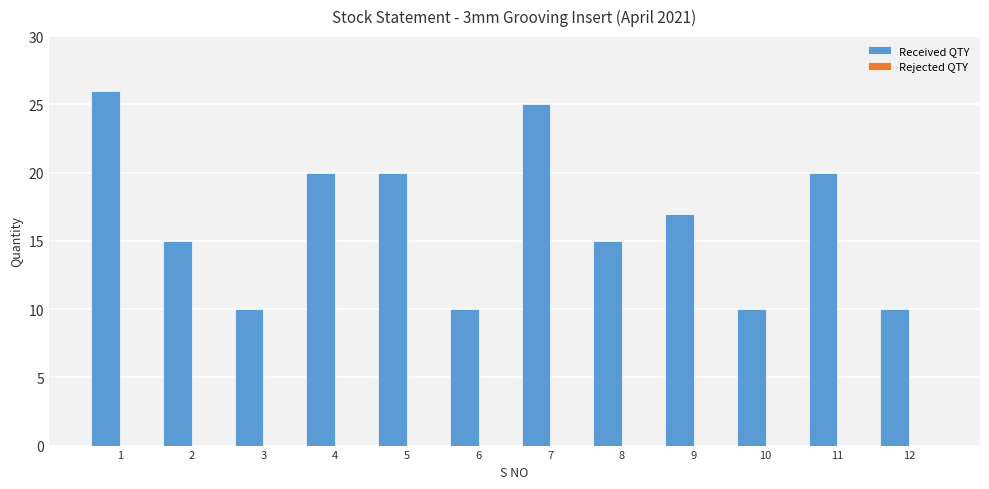

What is the maximum value shown in the chart?

26